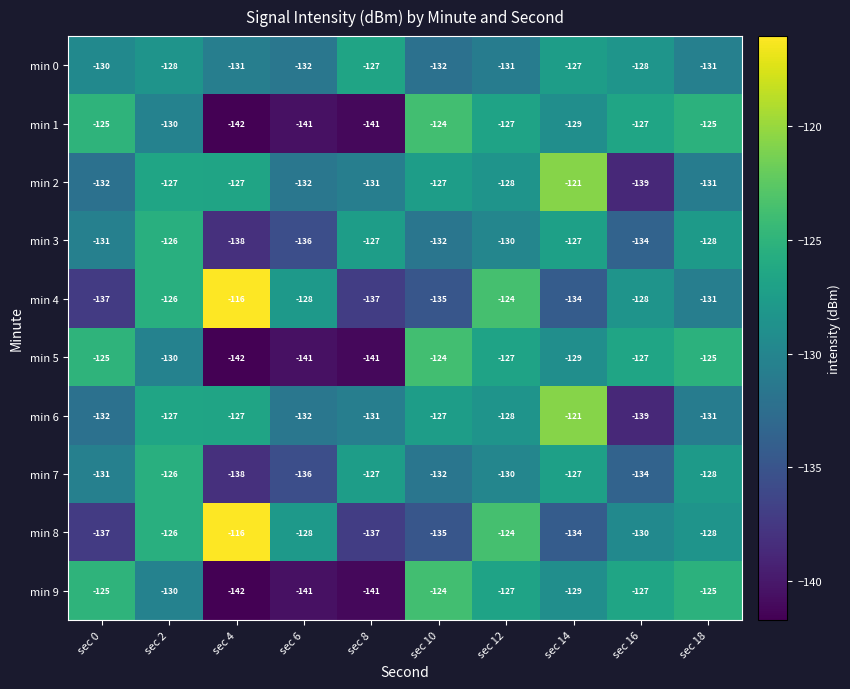

How many distinct data groups are displayed?

10